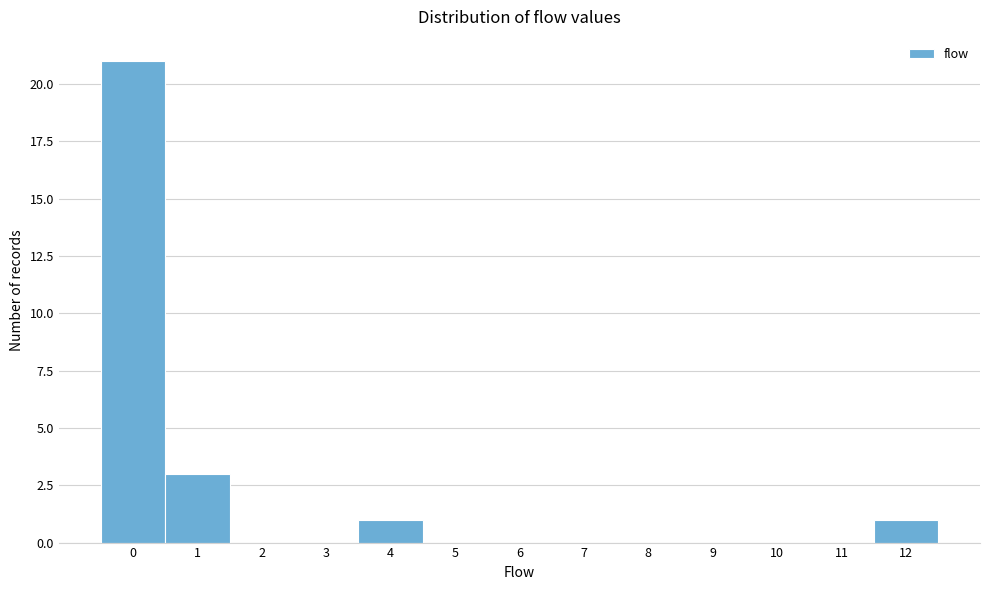

Reading left to right, transcribe this chart: for each bar, give the range it covers on the x-axis and its height. The values are not printed on the chart, so give them approximately, as read against the axis.

-0.5 to 0.5: 21
0.5 to 1.5: 3
1.5 to 2.5: 0
2.5 to 3.5: 0
3.5 to 4.5: 1
4.5 to 5.5: 0
5.5 to 6.5: 0
6.5 to 7.5: 0
7.5 to 8.5: 0
8.5 to 9.5: 0
9.5 to 10.5: 0
10.5 to 11.5: 0
11.5 to 12.5: 1